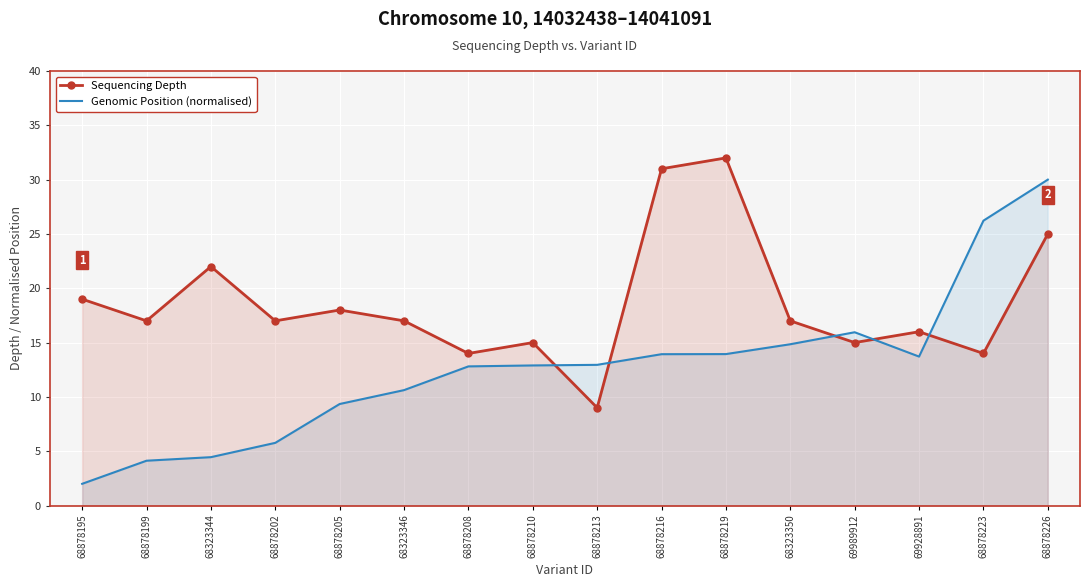

What is the spread (max minus min) of values at 68878219?

18.1